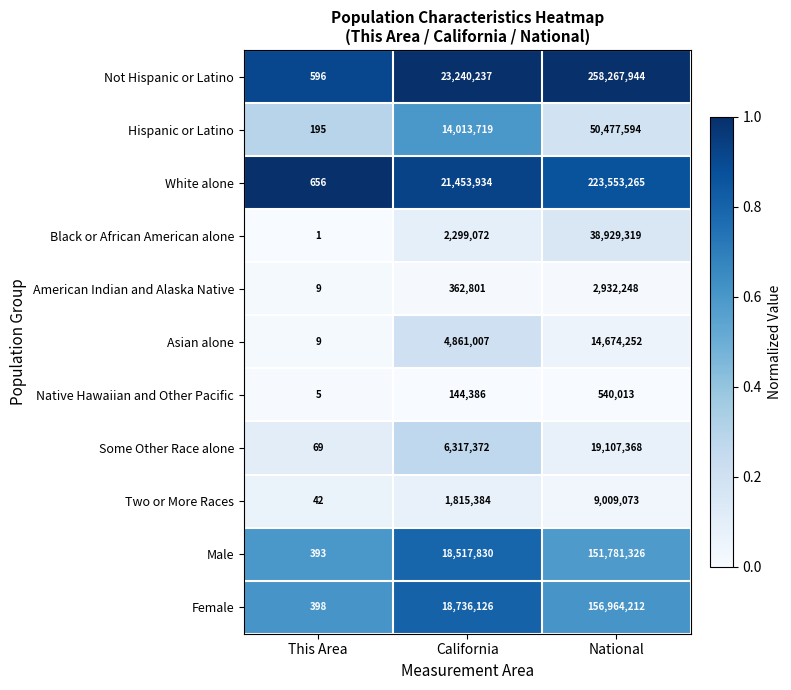

Is it true that Hispanic or Latino equals 195 at This Area?

True